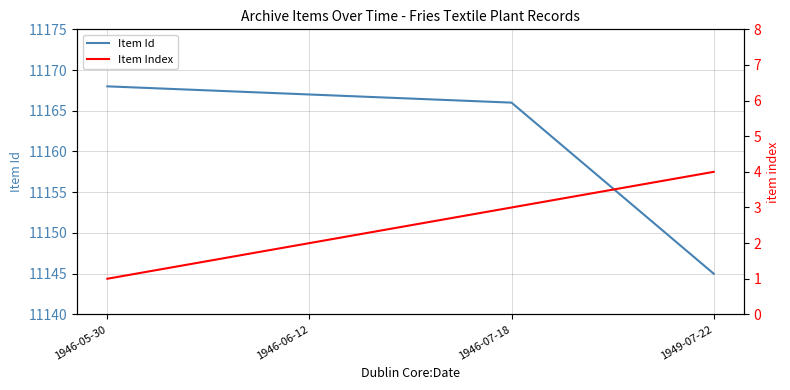

What position from the right is 1946-07-18?

2